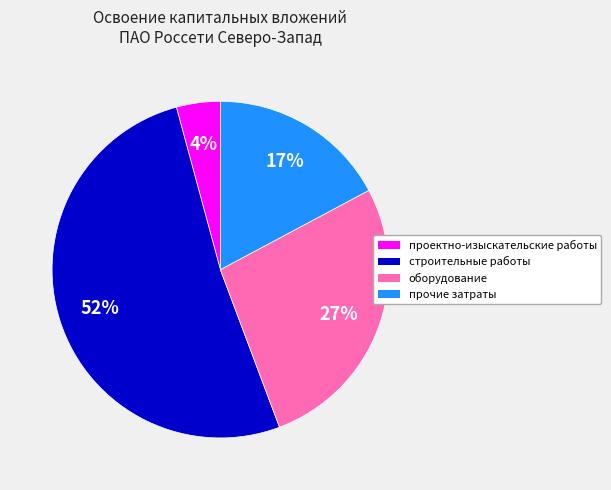

Does строительные работы represent more than half of the total?

Yes